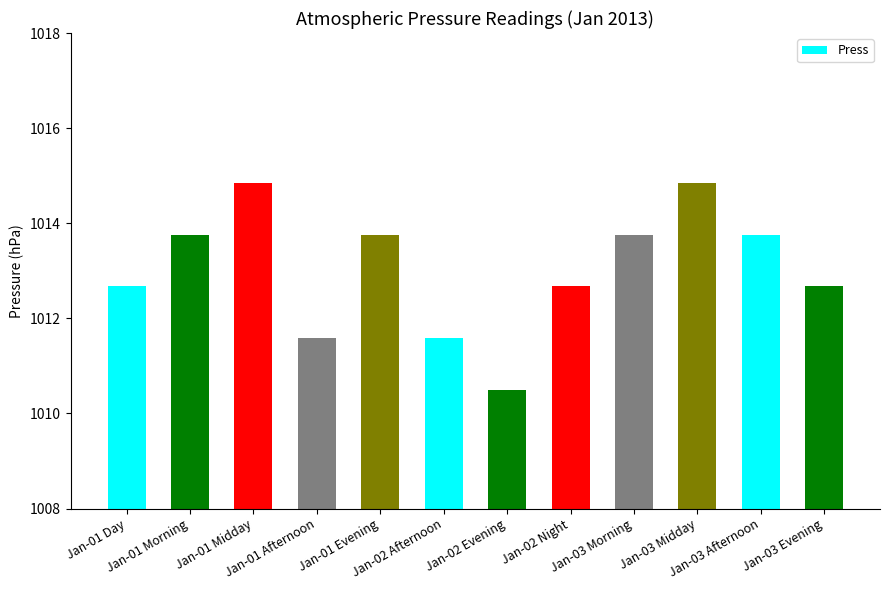

What is the difference between the values at Jan-03 Midday and Jan-01 Evening?

1.1